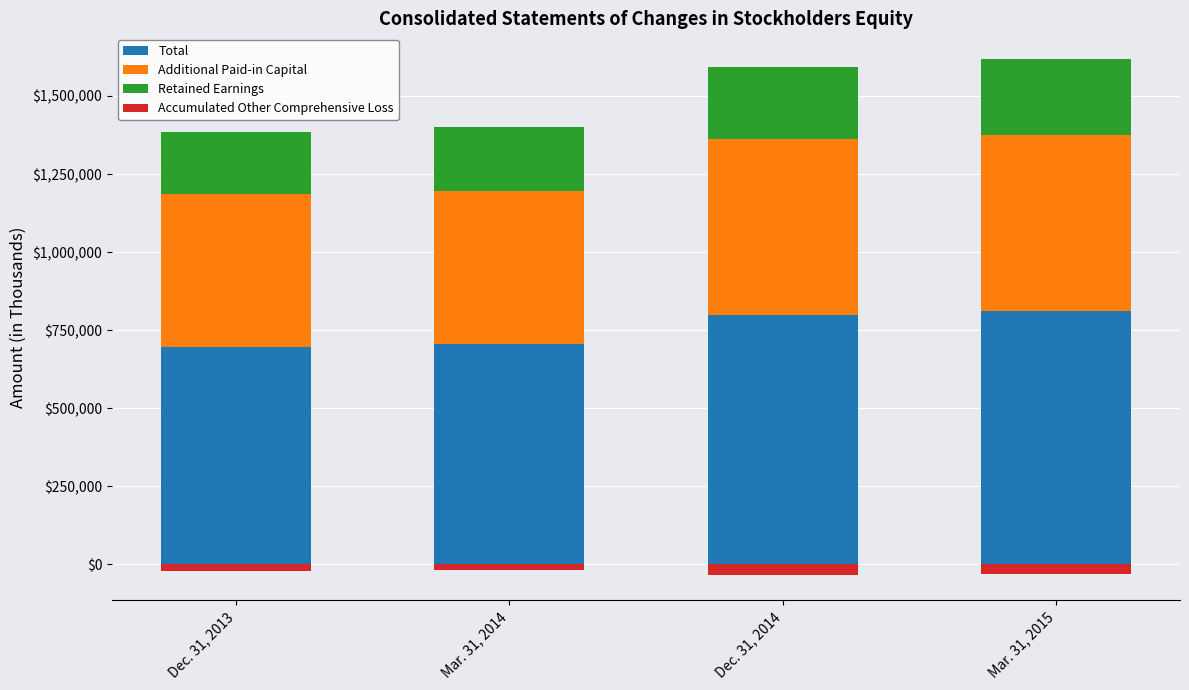

What is the sum of the Additional Paid-in Capital values at Mar. 31, 2015 and Dec. 31, 2014?

1131017